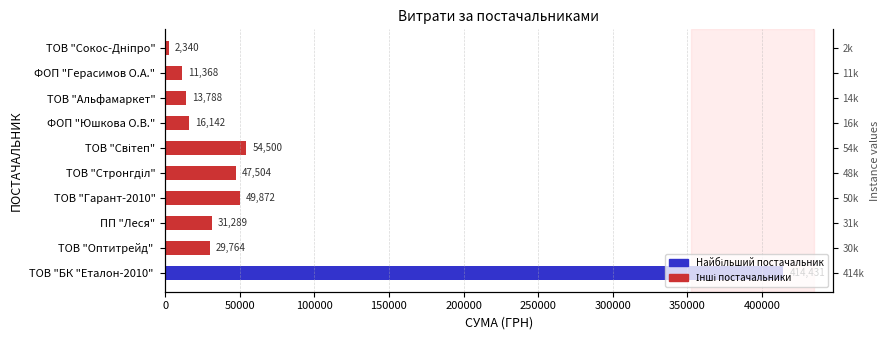

What is the maximum value shown in the chart?

414430.6